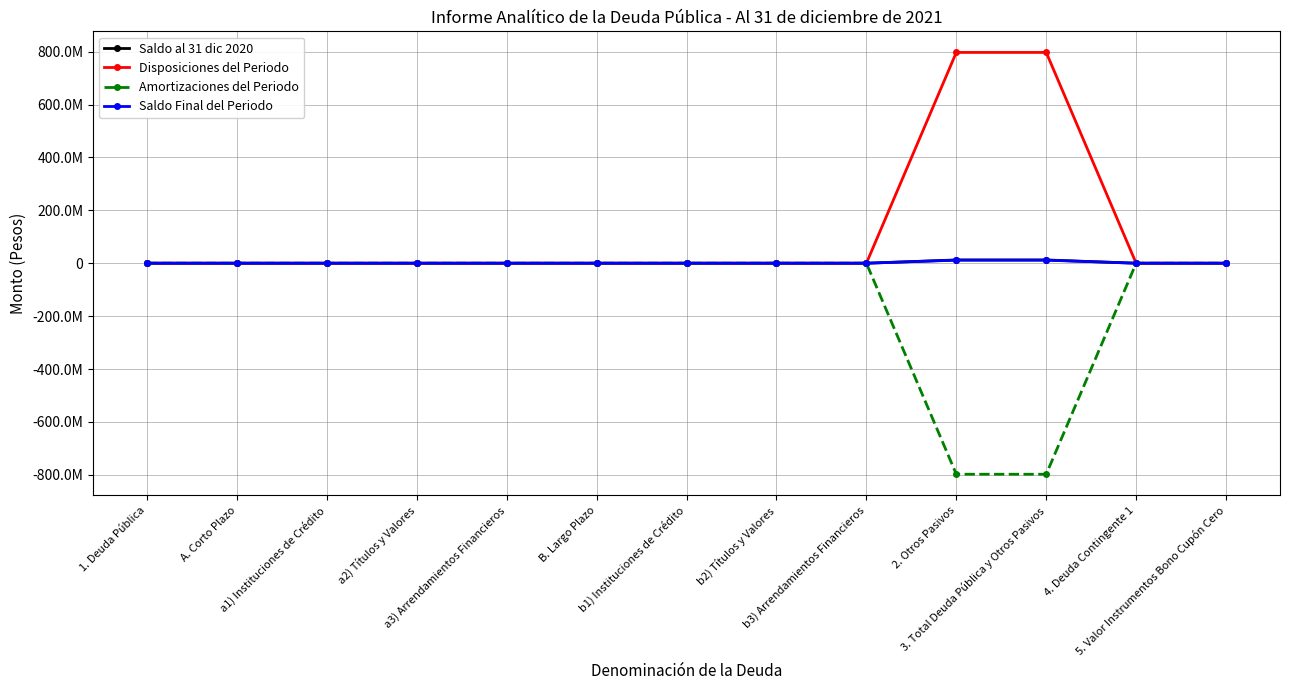

What are all the series names shown in the legend?

Saldo al 31 dic 2020, Disposiciones del Periodo, Amortizaciones del Periodo, Saldo Final del Periodo